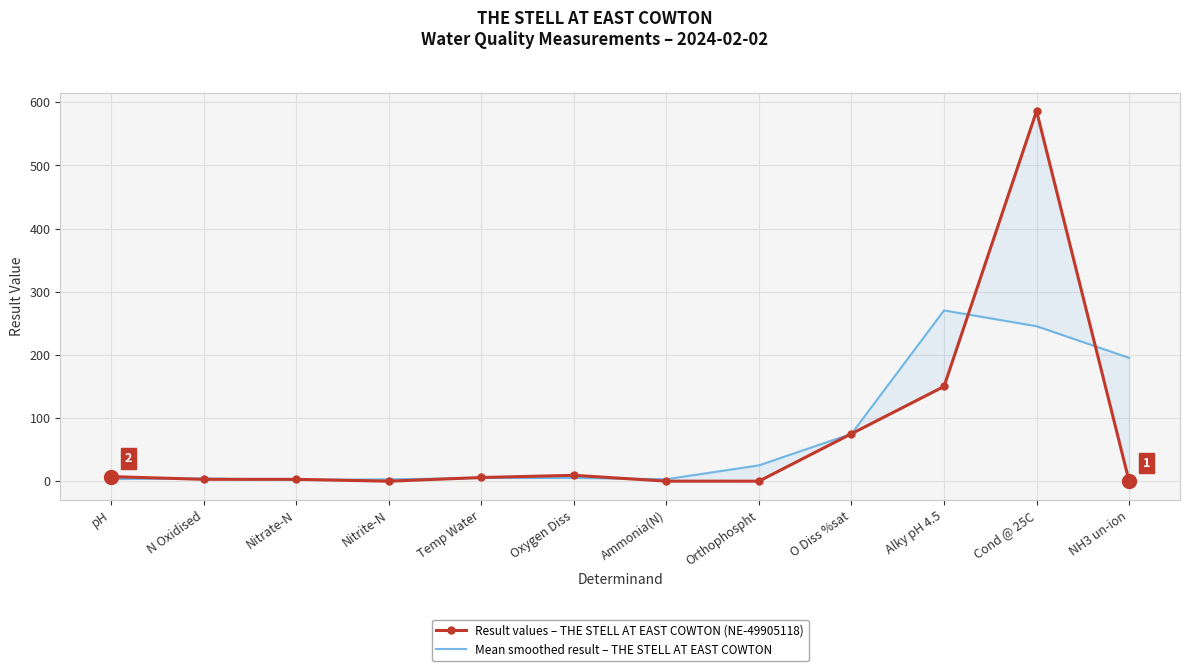

Reading right to left, extract all data points from this chart.

Result values – THE STELL AT EAST COWTON (NE-49905118): 0.0	586.0	150.0	75.2	0.1	0.1	9.4	5.9	0.0	3.0	3.0	7.3
Mean smoothed result – THE STELL AT EAST COWTON: 195.3	245.3	270.4	75.1	25.1	3.2	5.1	5.1	3.0	2.0	4.4	3.4